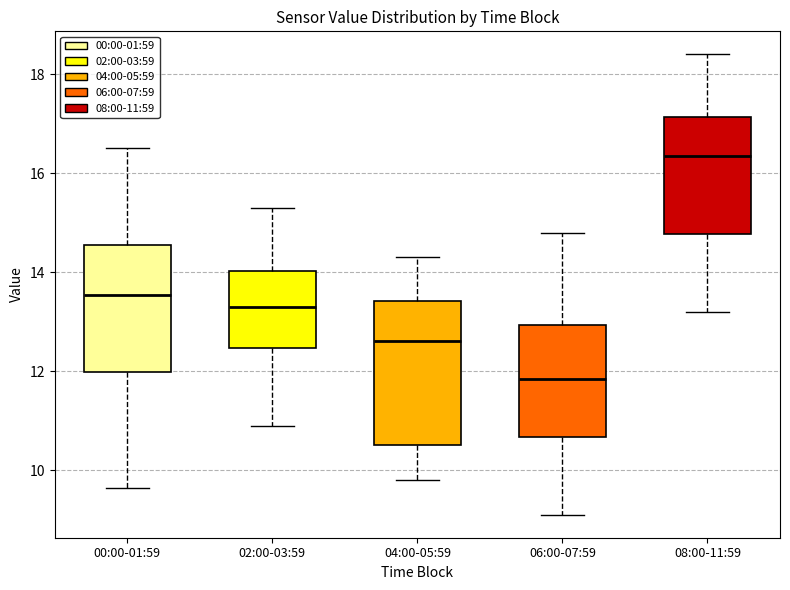

Which box's median line is the highest?

08:00-11:59